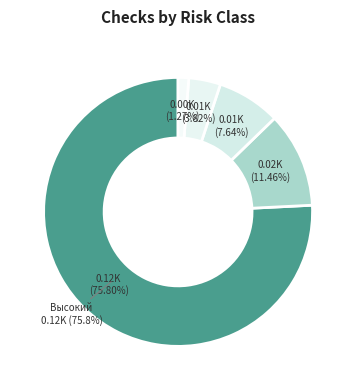

How many segments does this pie chart have?

5